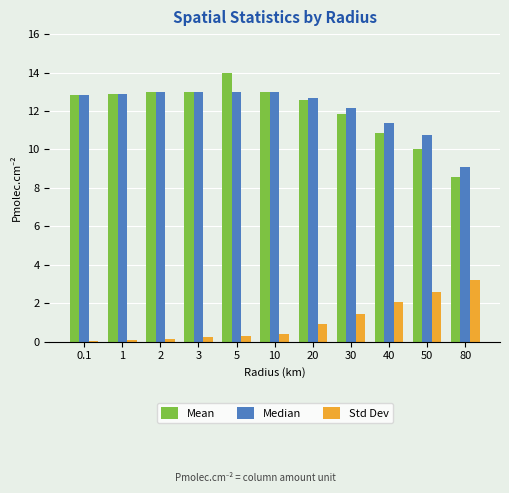

The Median series shows 3.3 at 20. True or false?

False